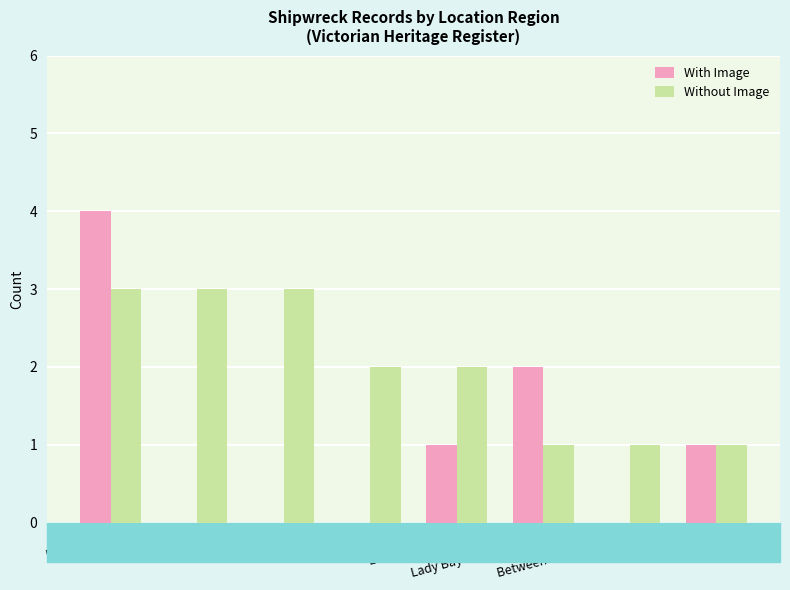

What is the total value across all series at Other?

2